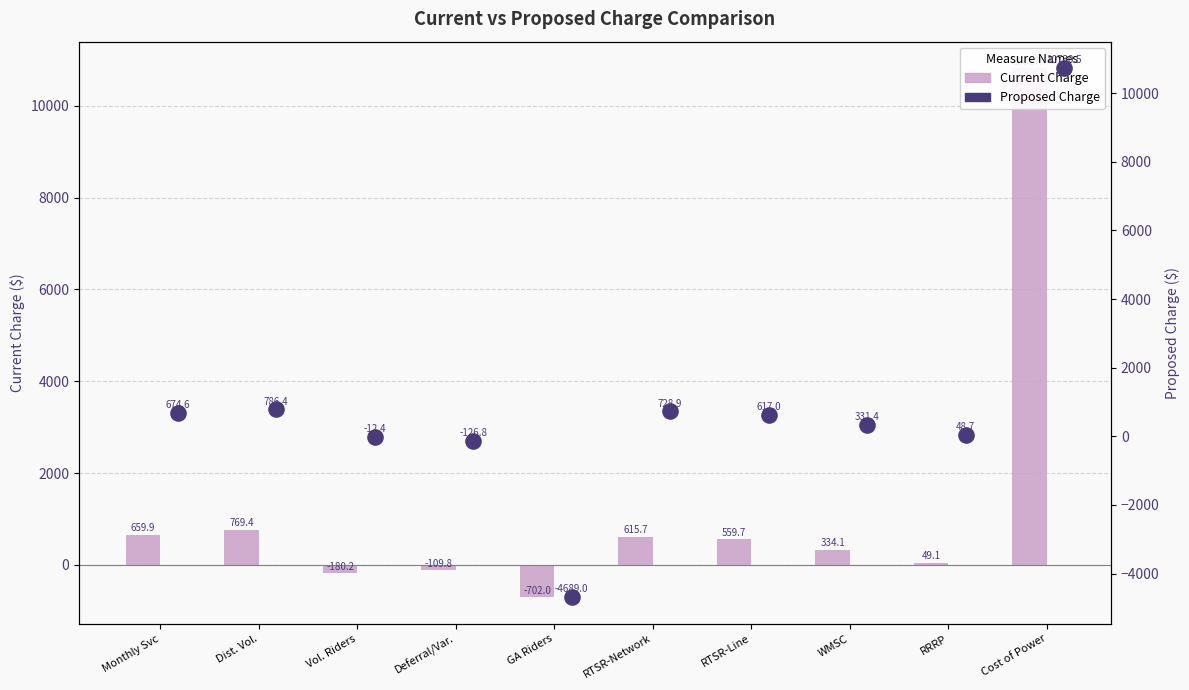

Which series has the widest spread of Y values?

Proposed Charge